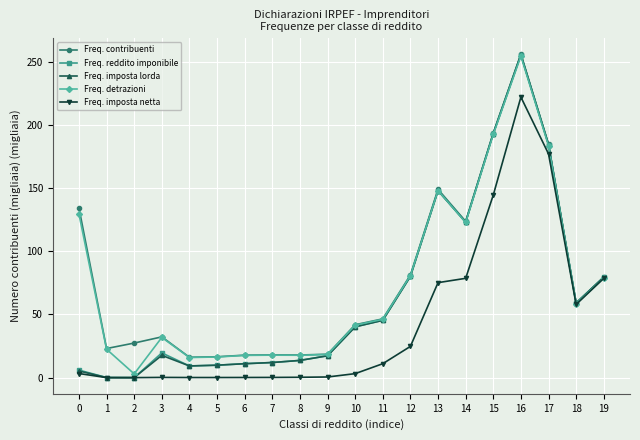

How many data points in Freq. detrazioni are above 46?

10